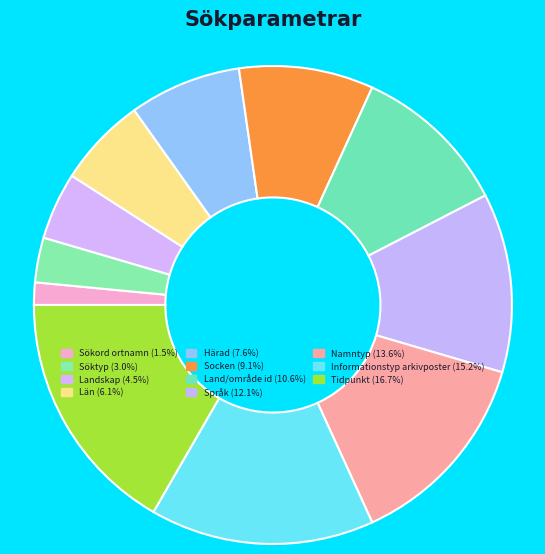

How many segments does this pie chart have?

11